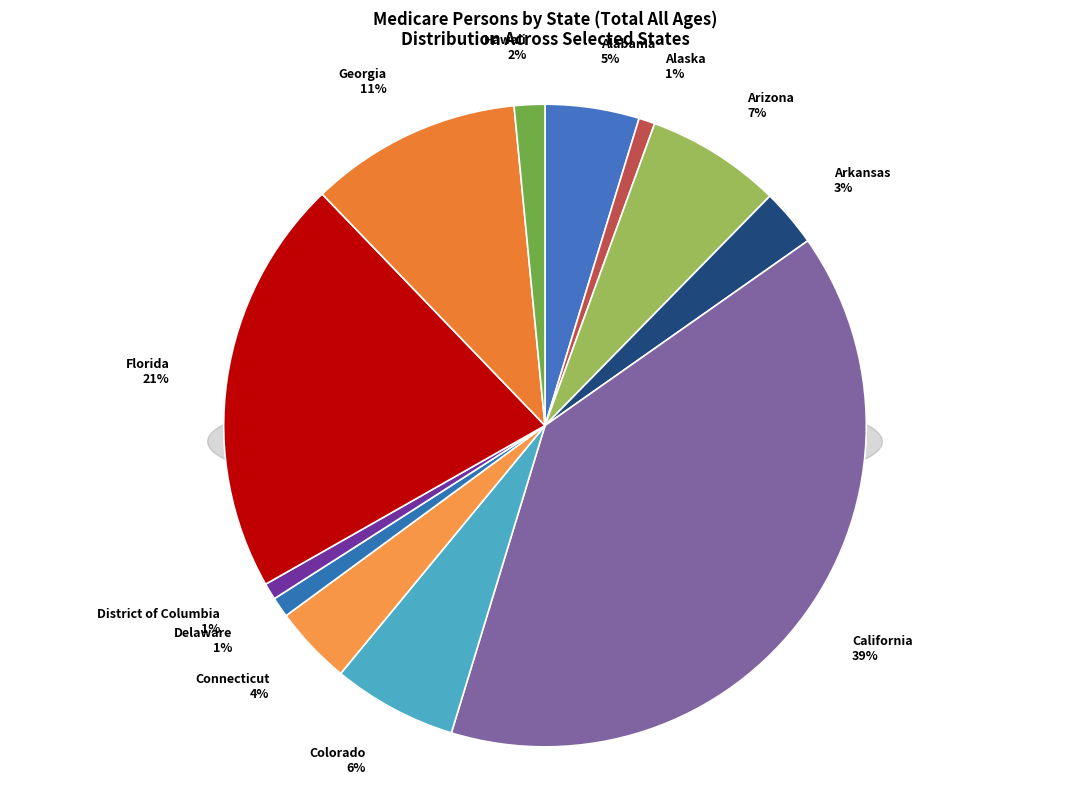

The Georgia slice represents 17% of the pie. True or false?

False